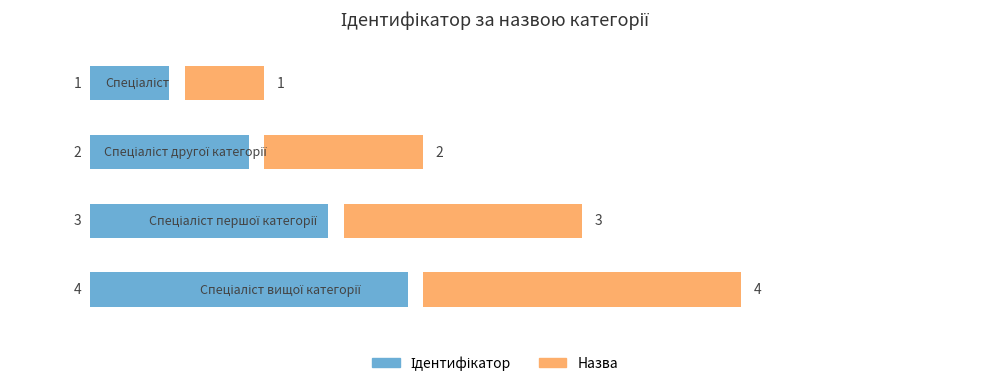

What is the difference between the Ідентифікатор values at 3 and 1?

2.0